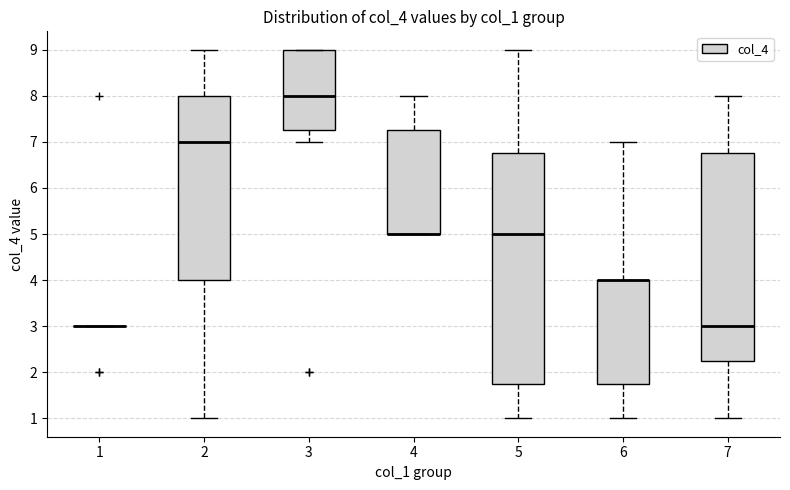

Reading left to right, transcribe this box plot: for each box, give where its median line is, the range the box spans, and where its two whiskers end, as read against the y-axis. The values are not printed on the chart, so give them approximately, as read against the axis.

1: box collapsed to a line at 3.0, whiskers 3.0 to 3.0
2: median 7.0, box 4.0 to 8.0, whiskers 1.0 to 9.0
3: median 8.0, box 7.3 to 9.0, whiskers 7.0 to 9.0
4: median 5.0 (drawn on the box's lower edge), box 5.0 to 7.3, whiskers 5.0 to 8.0
5: median 5.0, box 1.8 to 6.8, whiskers 1.0 to 9.0
6: median 4.0 (drawn on the box's upper edge), box 1.8 to 4.0, whiskers 1.0 to 7.0
7: median 3.0, box 2.3 to 6.8, whiskers 1.0 to 8.0